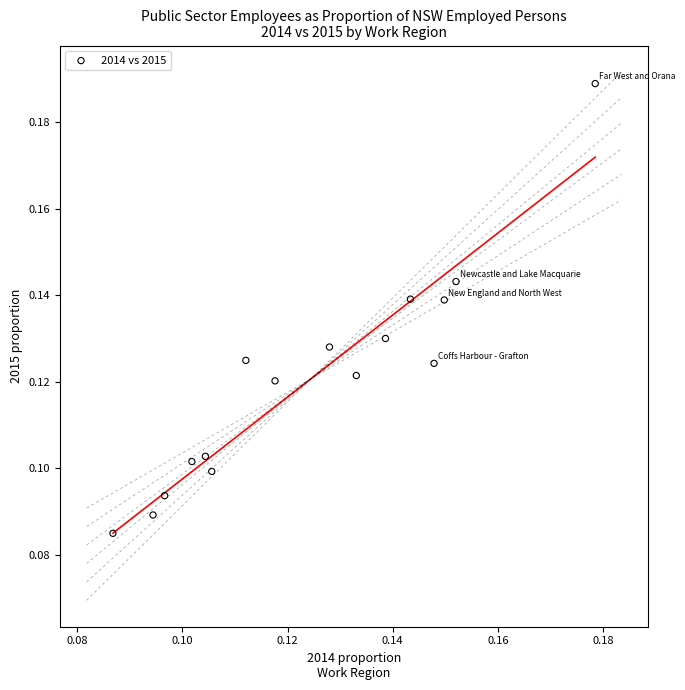

How many data points are displayed?

16